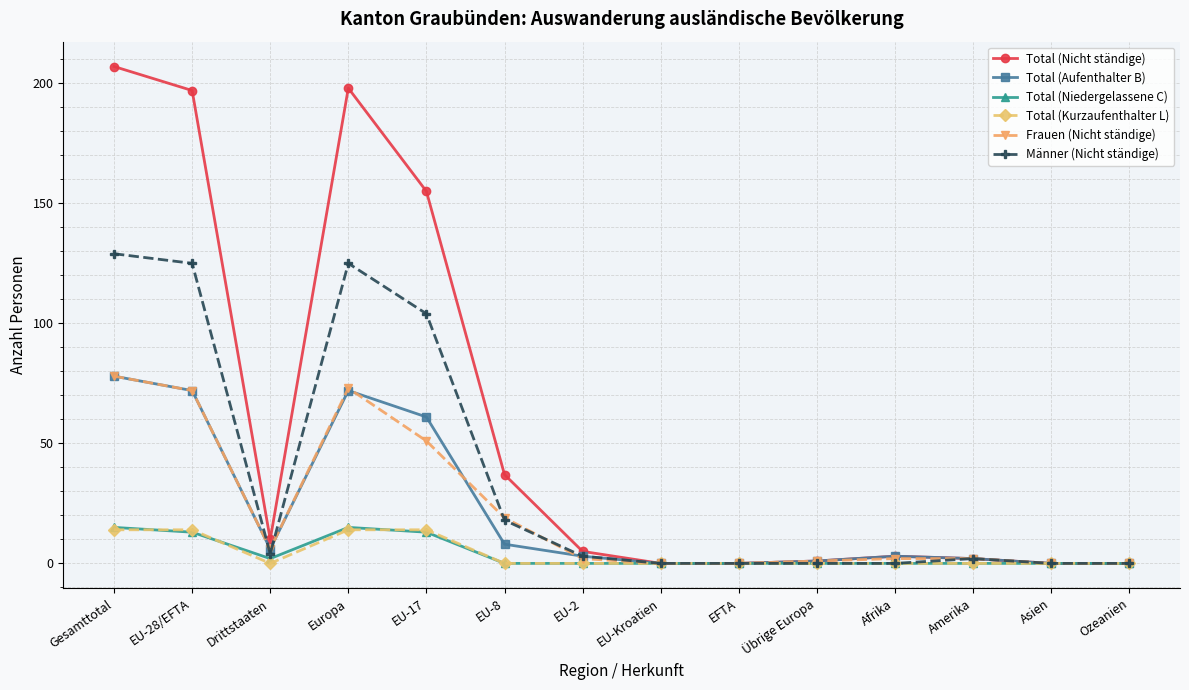

Does the chart display data point markers on the line(s)?

Yes